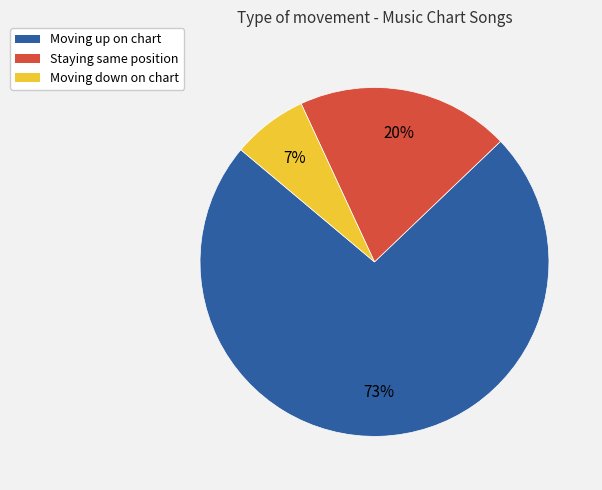

Is there a majority slice in this chart?

Yes